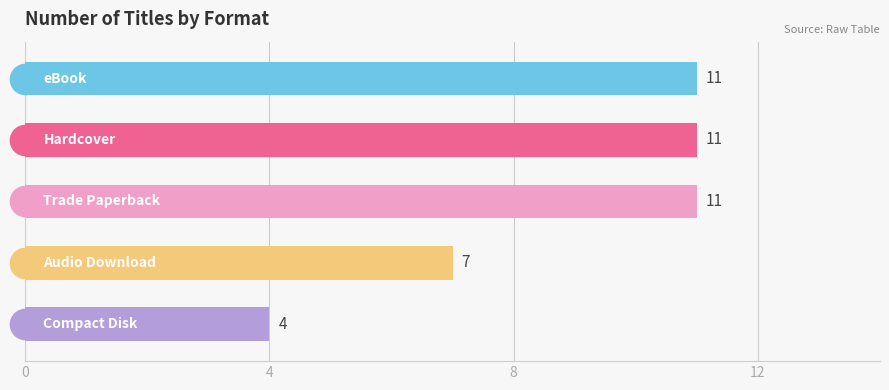

Reading top to bottom, what are all the values shown in this chart?

11	11	11	7	4